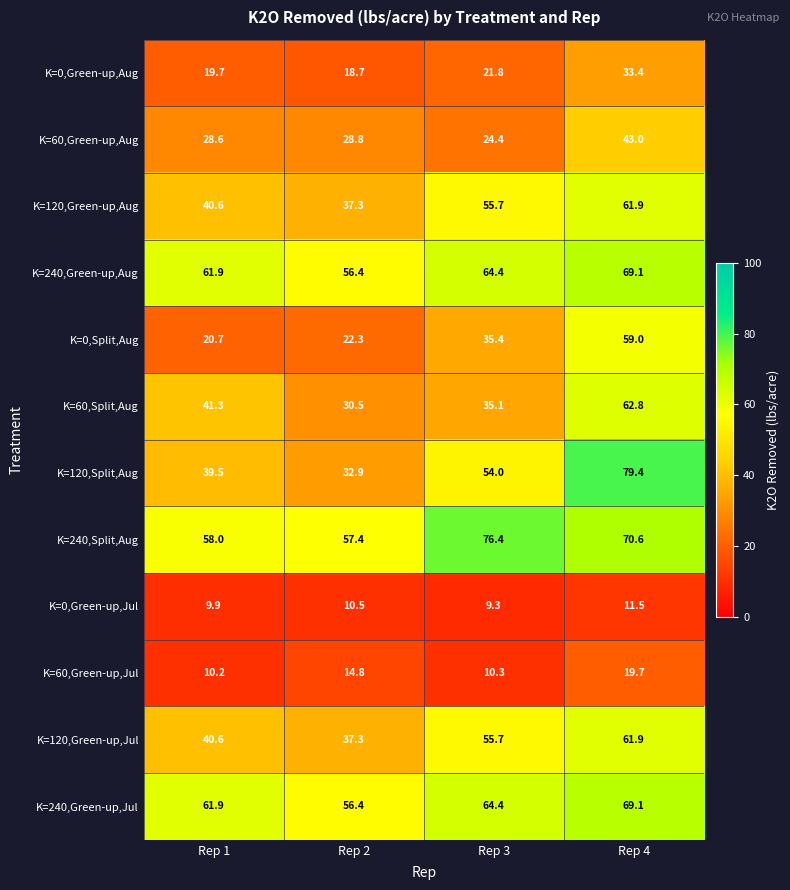

What is the sum of the K=120,Split,Aug values at Rep 4 and Rep 2?

112.3